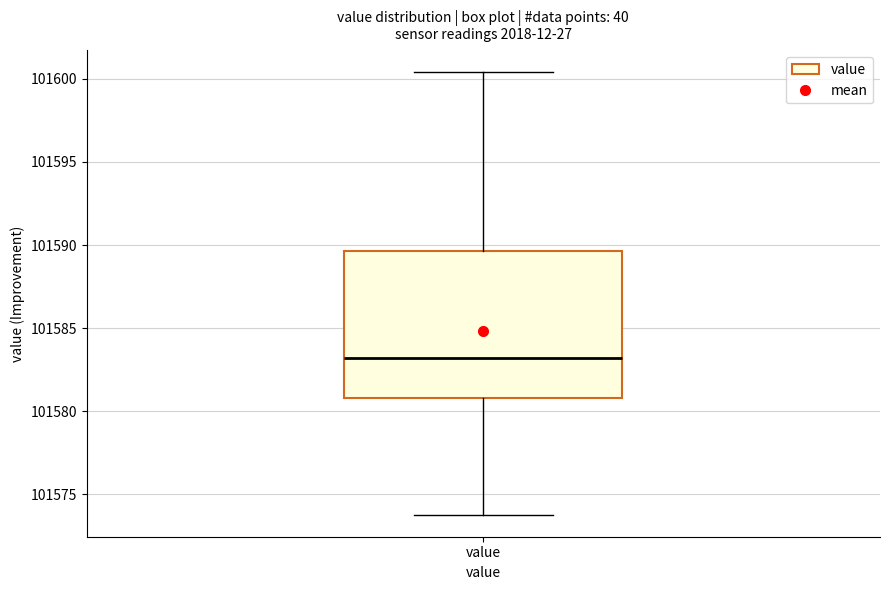

Transcribe this box plot: give where the median line is, the range the box spans, and where the two whiskers end, as read against the y-axis. The values are not printed on the chart, so give them approximately, as read against the axis.

median 101583.0, box 101581.0 to 101589.5, whiskers 101574.0 to 101600.5